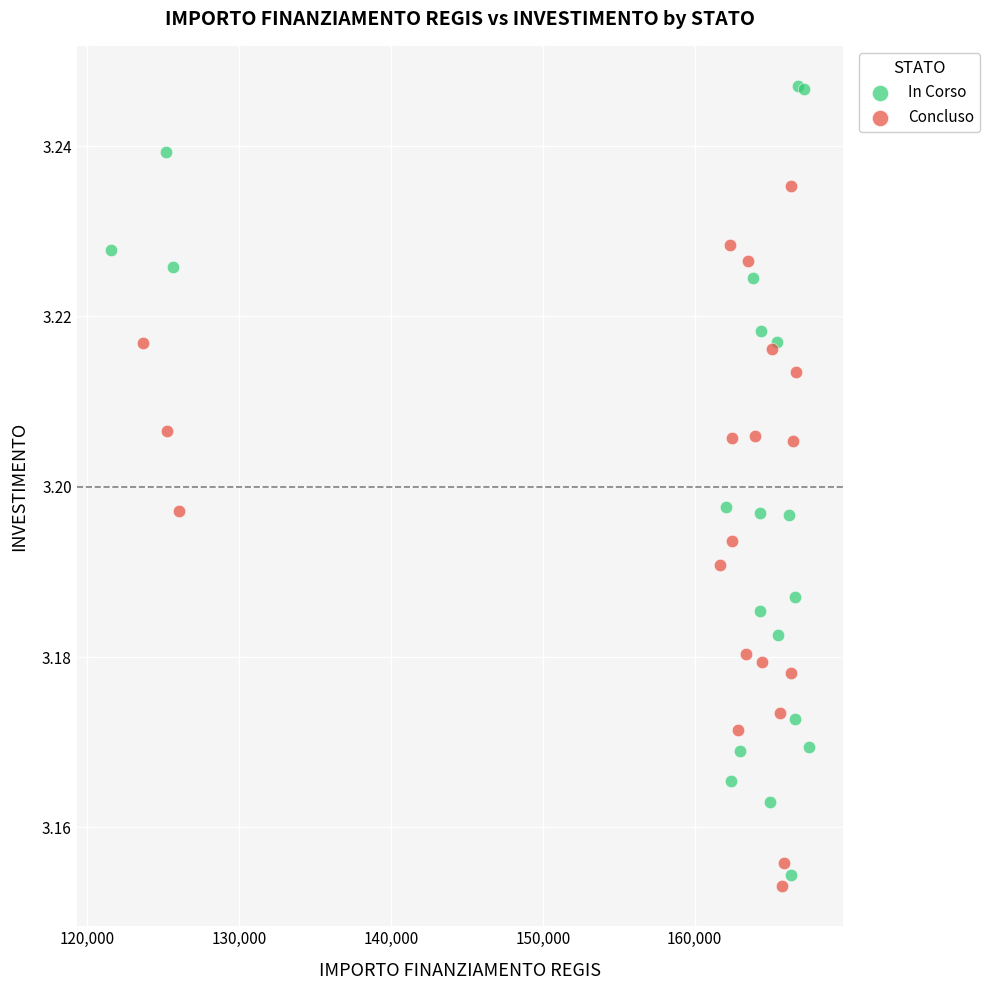

Which series has the largest Y range (max minus min)?

In Corso